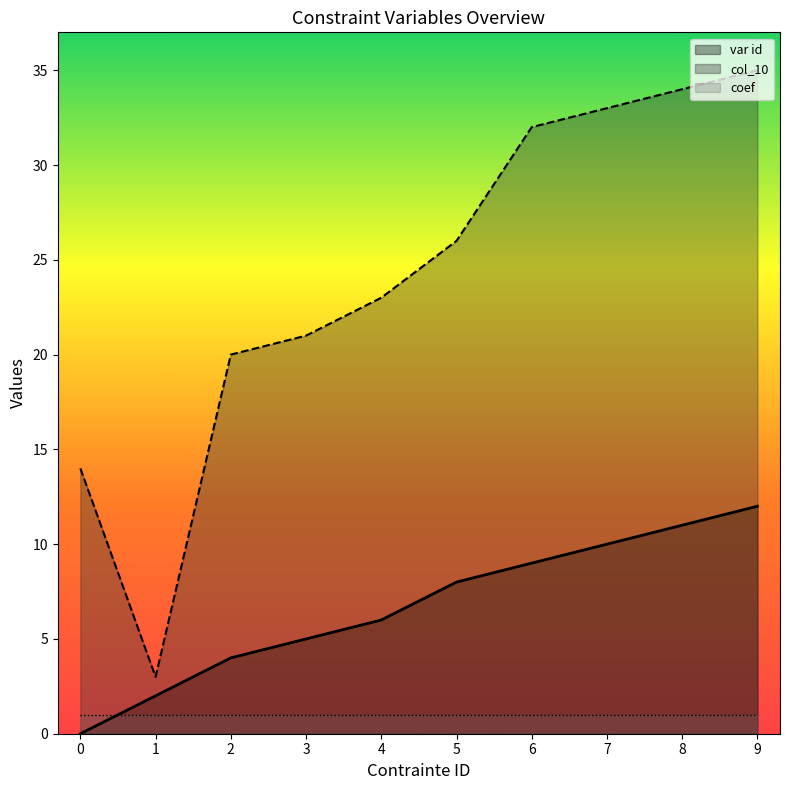

True or false: var id and col_10 intersect in this chart.

False